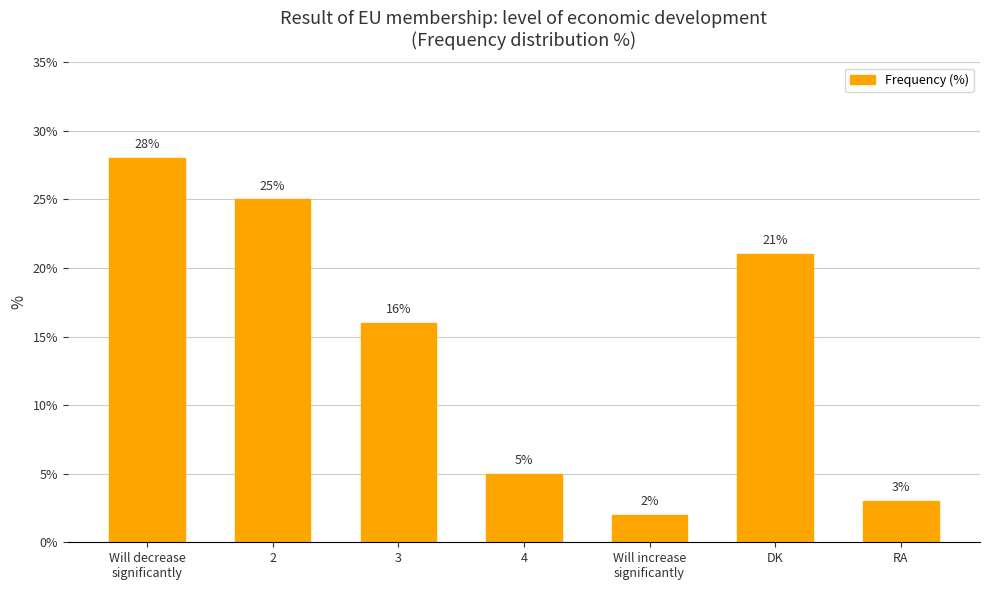

Reading right to left, extract all data points from this chart.

3	21	2	5	16	25	28